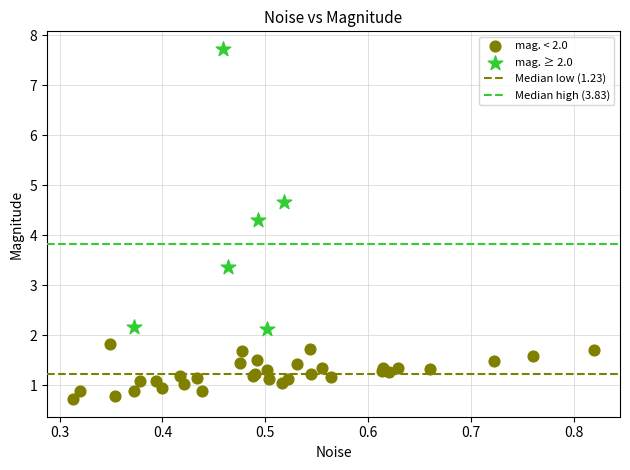

Which series reaches the maximum Y coordinate?

mag. ≥ 2.0